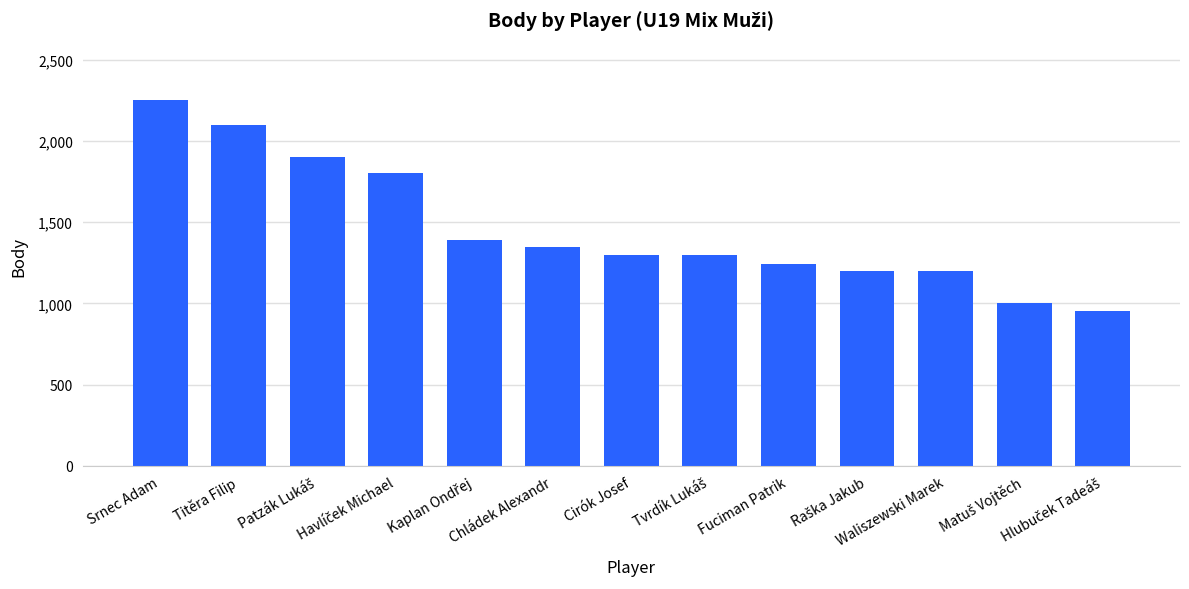

What is the value of the 11th bar from the left?

1200